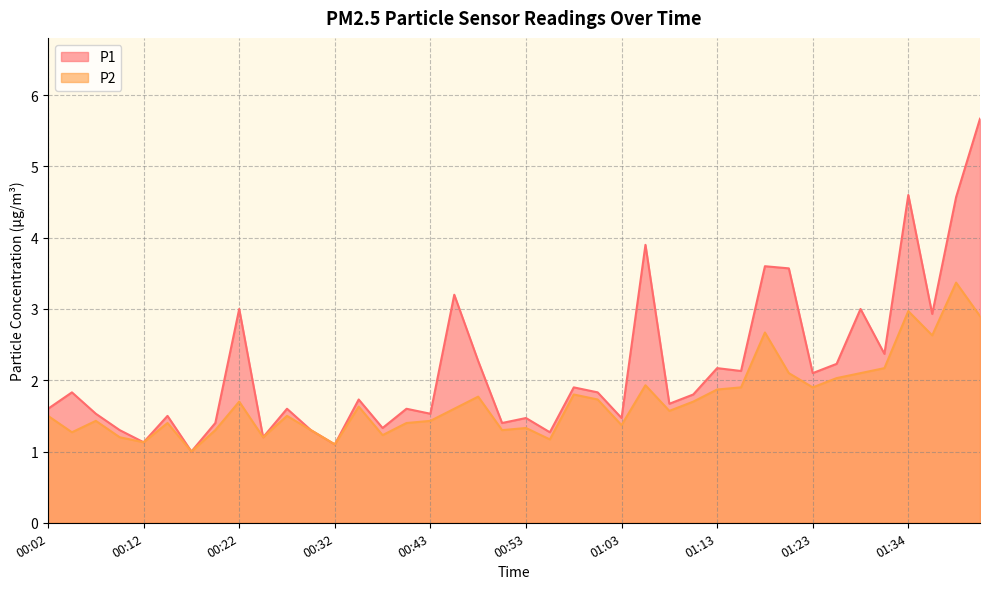

How many lines are shown in the chart?

2